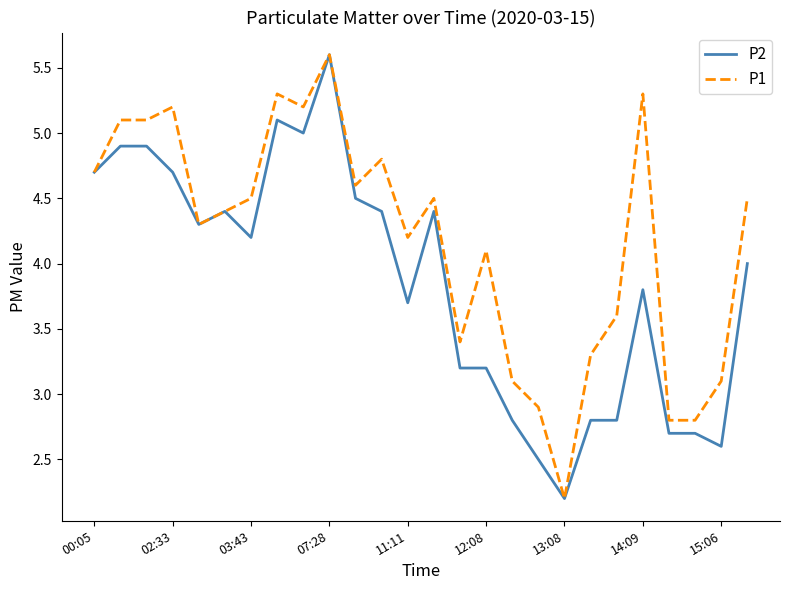

What is the highest value of the P2 series?

5.6